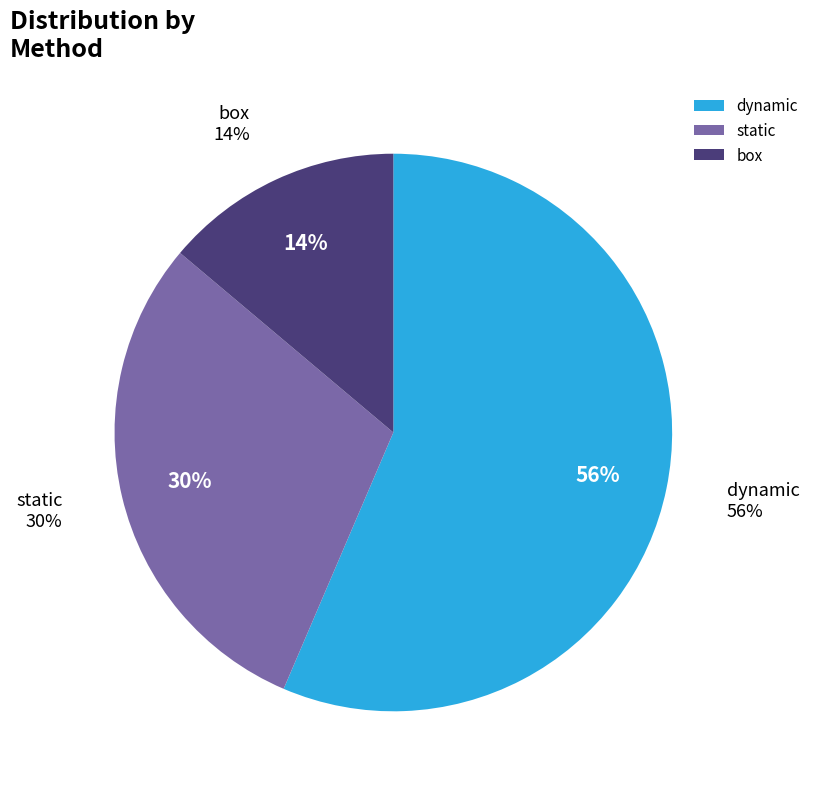

Is there any slice that represents more than half of the pie?

No